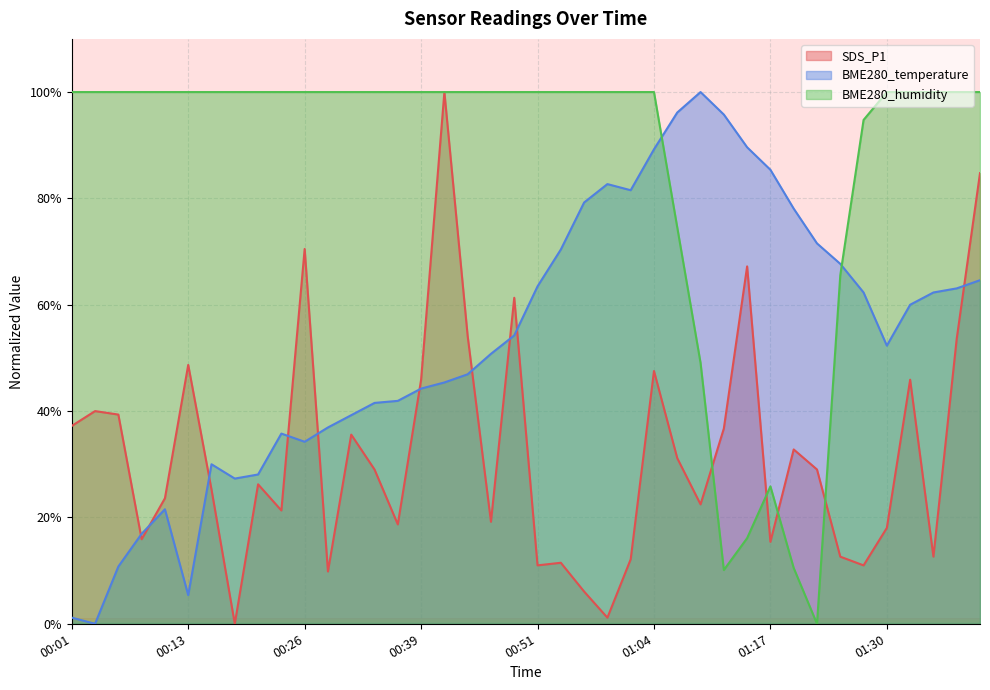

Rank the series at 00:03 from highest to lowest value.

BME280_humidity, SDS_P1, BME280_temperature